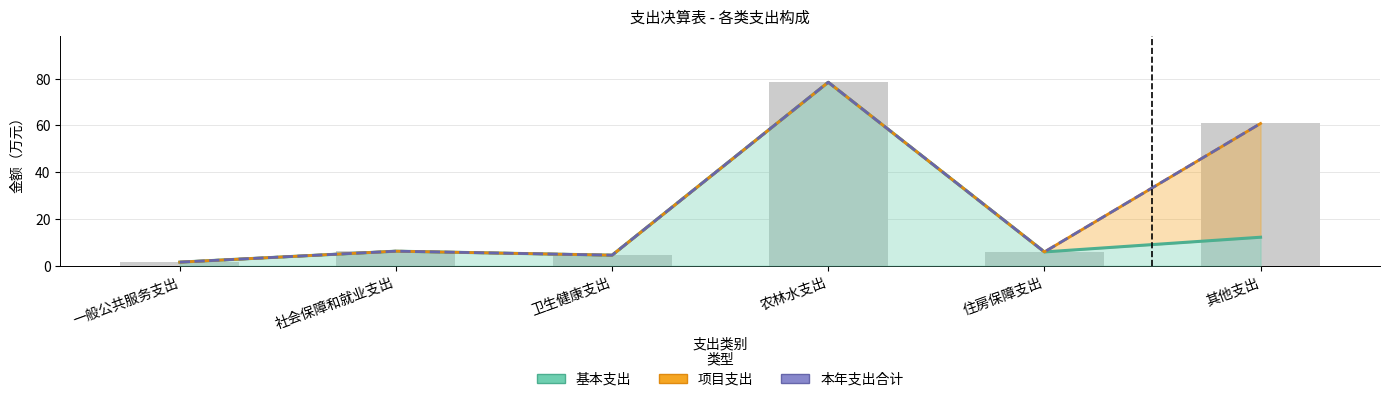

At which category is the sum across all series the highest?

农林水支出